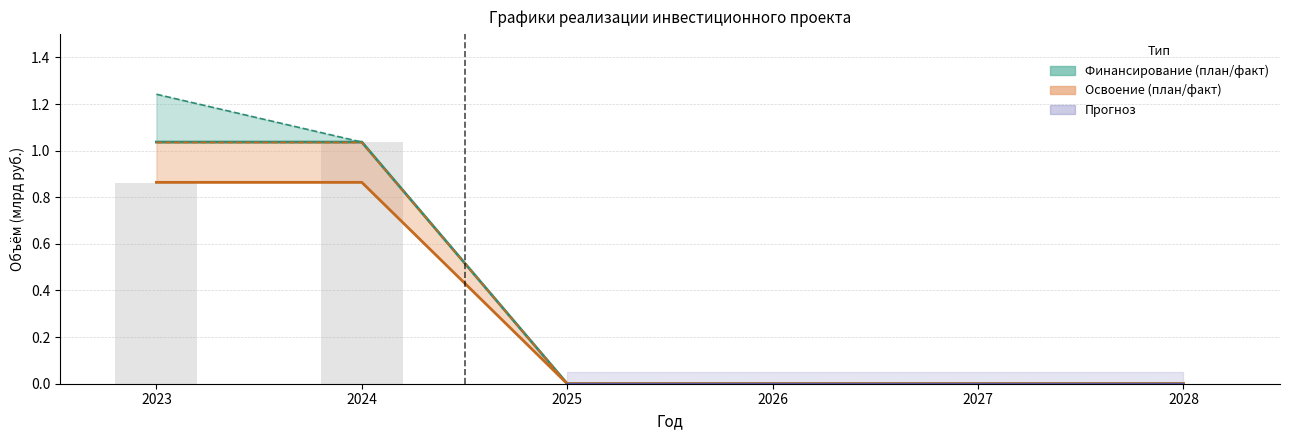

What is the value of the Освоение_план bar at the 2nd from the left?

1.0